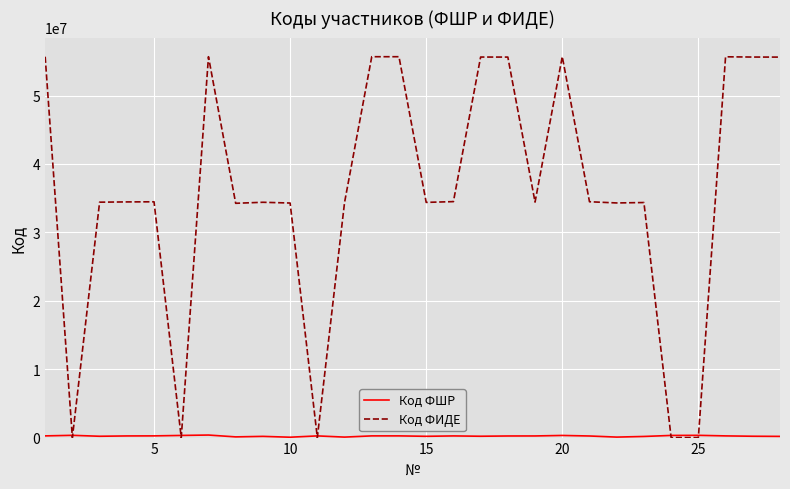

What is the highest value of the Код ФИДЕ series?

55685153